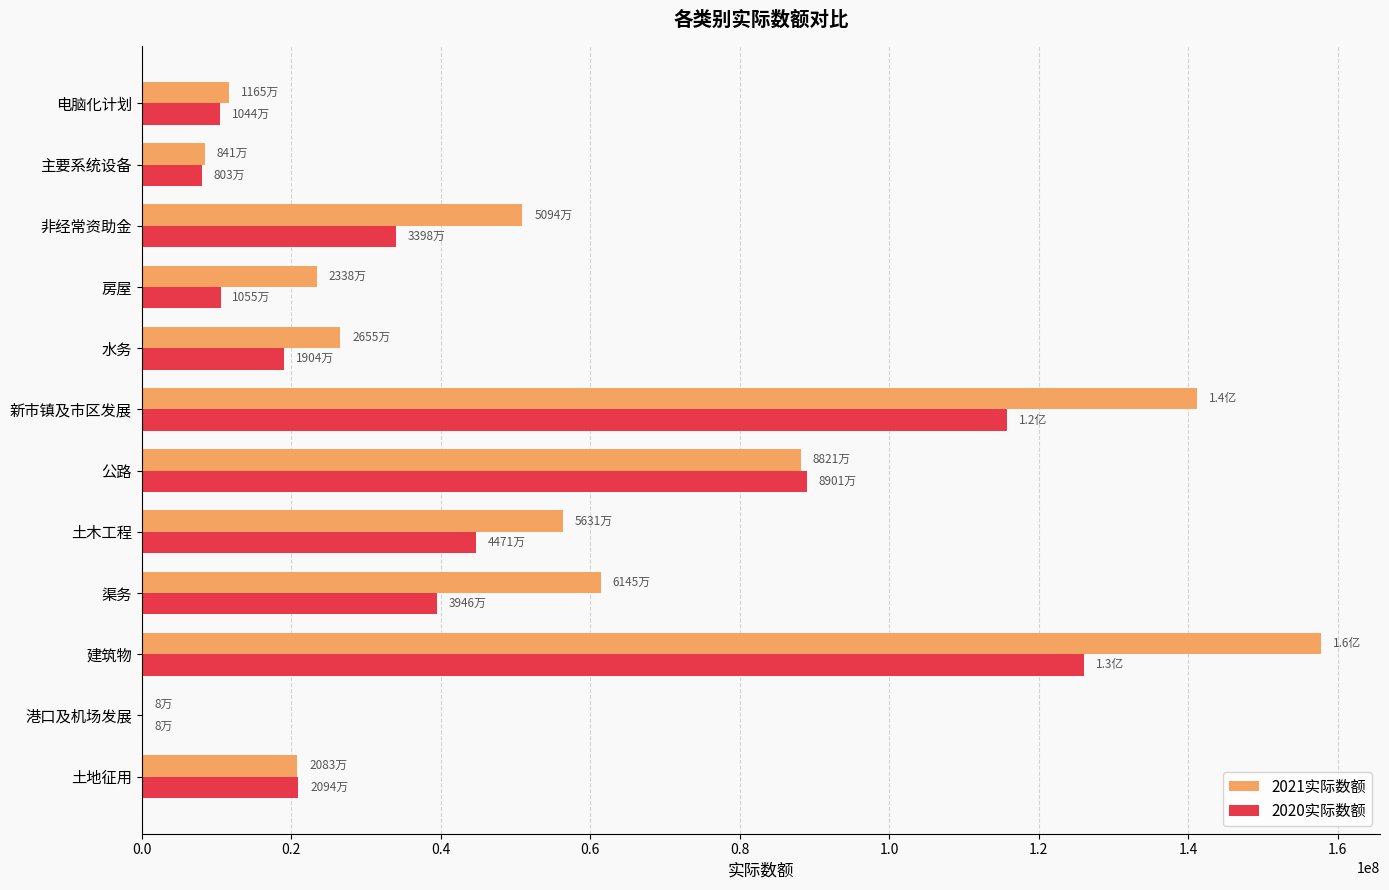

What are all the series names shown in the legend?

2021实际数额, 2020实际数额